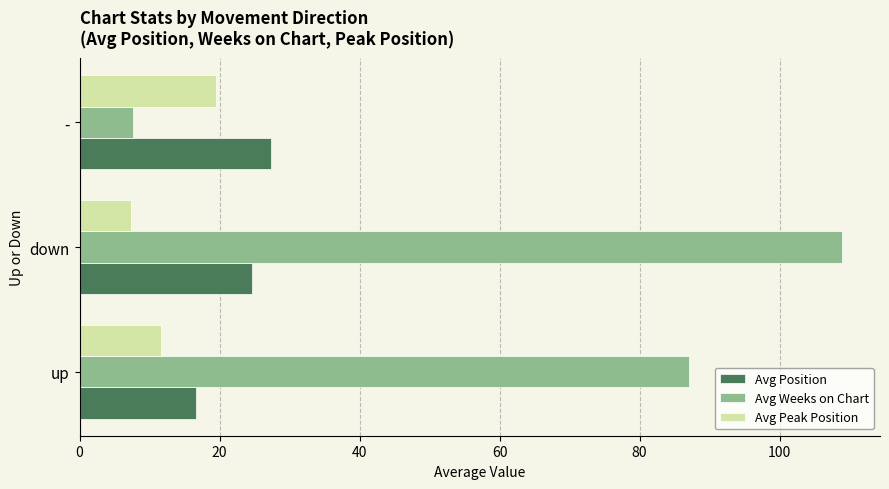

List the series in order of their peak value, highest first.

Avg Weeks on Chart, Avg Position, Avg Peak Position